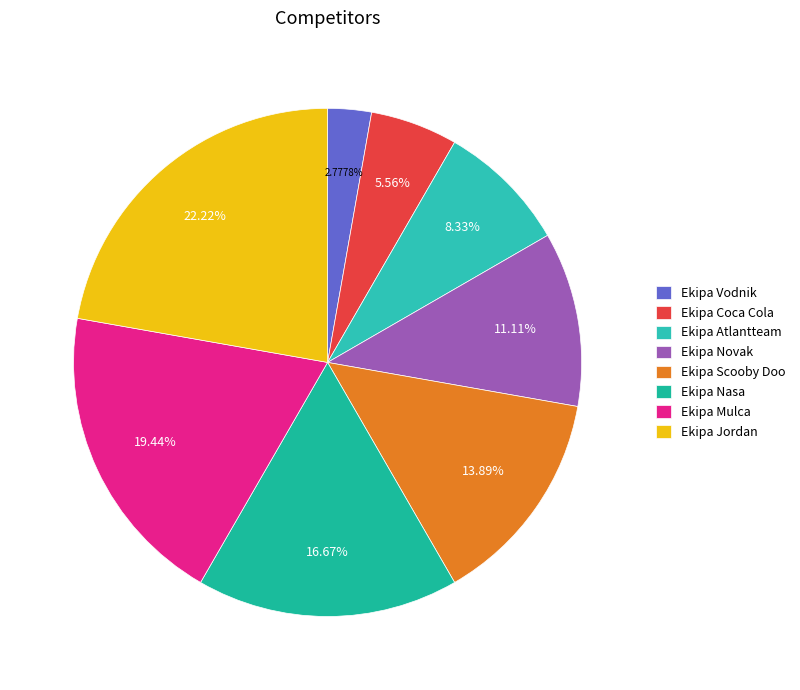

Which has a higher value, Ekipa Atlantteam or Ekipa Nasa?

Ekipa Nasa